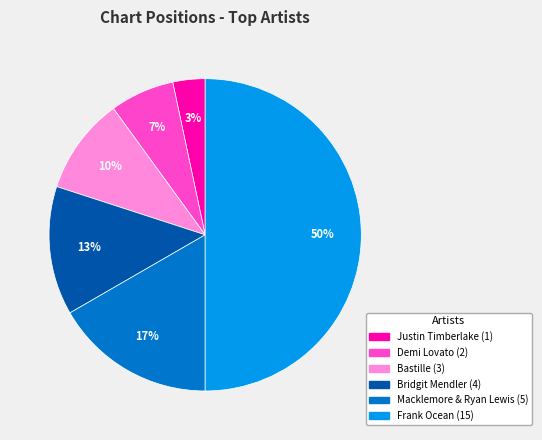

Is the sum of Bastille (3) and Bridgit Mendler (4) greater than half?

No